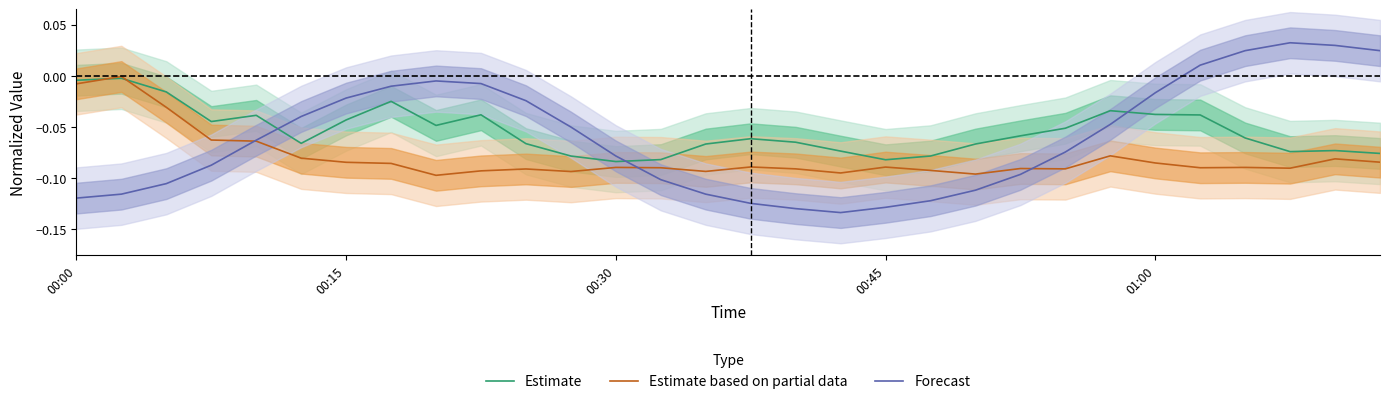

The Forecast series shows -0.0 at 00:30. True or false?

False